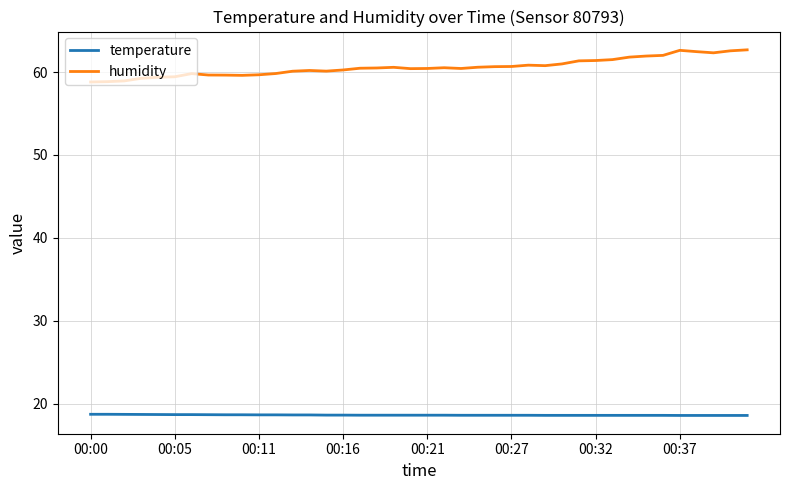

How many categories are shown in the chart?

40